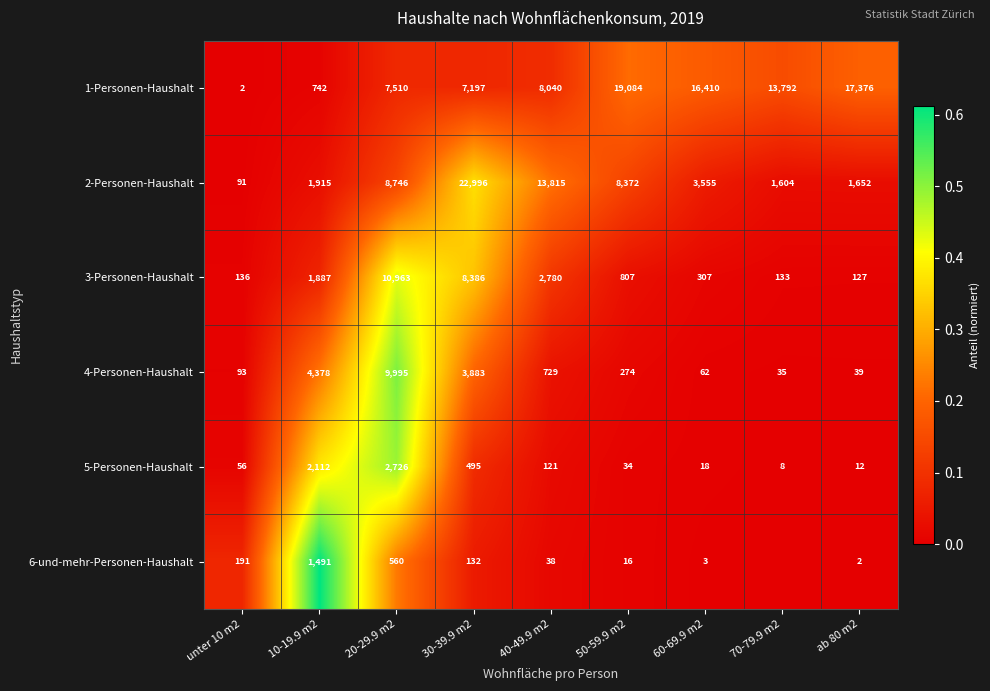

What is the difference between the maximum and second lowest values in the 4-Personen-Haushalt series?

9956